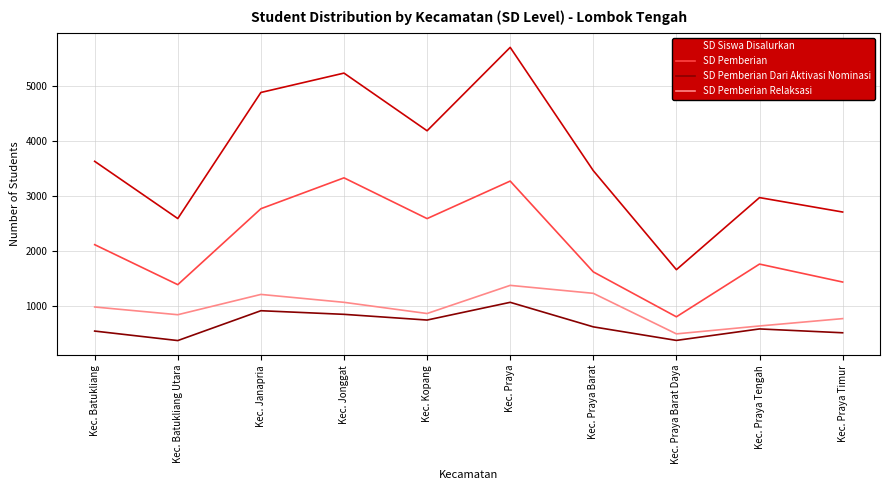

What is the difference between the highest and lowest values at Kec. Batukliang?

3094